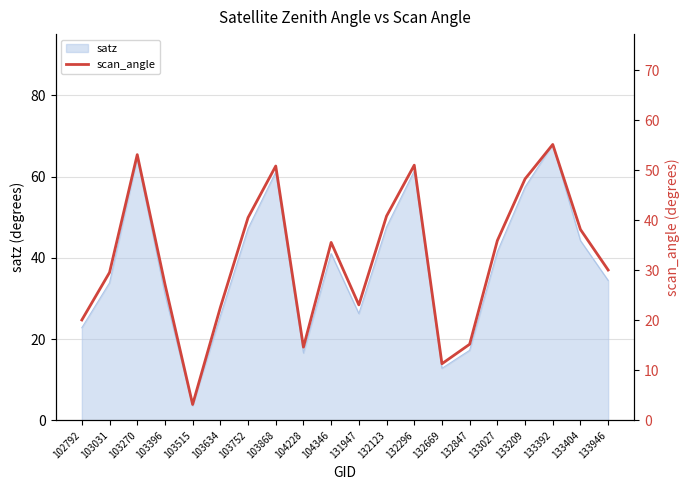

Reading left to right, what are all the values shown in this chart?

102792=20.1	103031=29.6	103270=53.1	103396=27.2	103515=3.2	103634=22.6	103752=40.5	103868=50.8	104228=14.6	104346=35.6	131947=23.1	132123=40.8	132296=51.0	132669=11.3	132847=15.2	133027=35.9	133209=48.3	133392=55.1	133404=38.1	133946=30.0